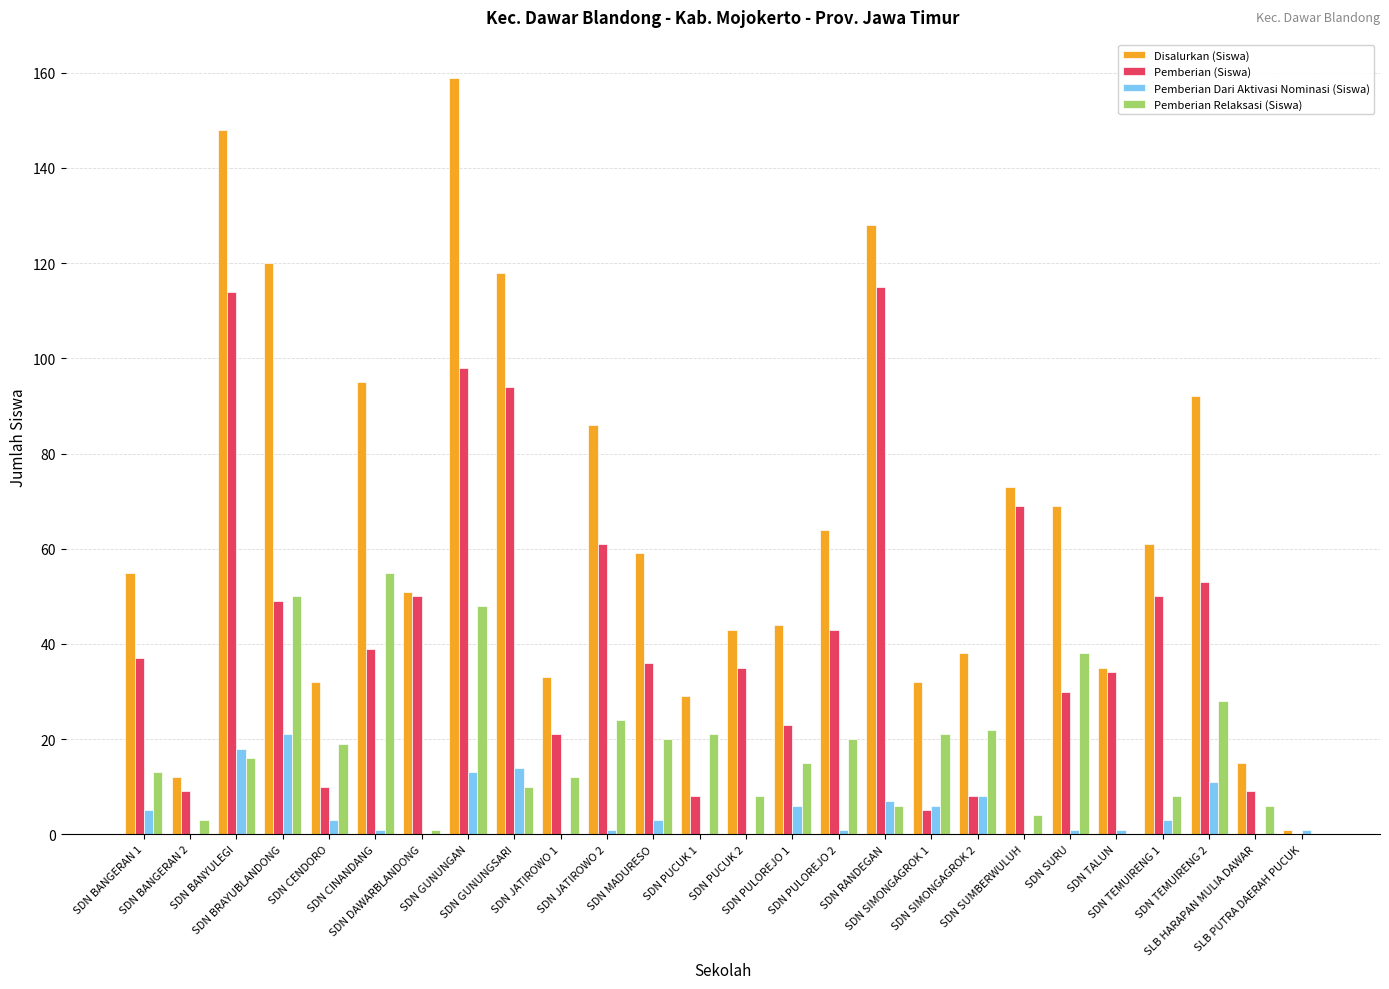

Does the chart contain stacked bars?

No